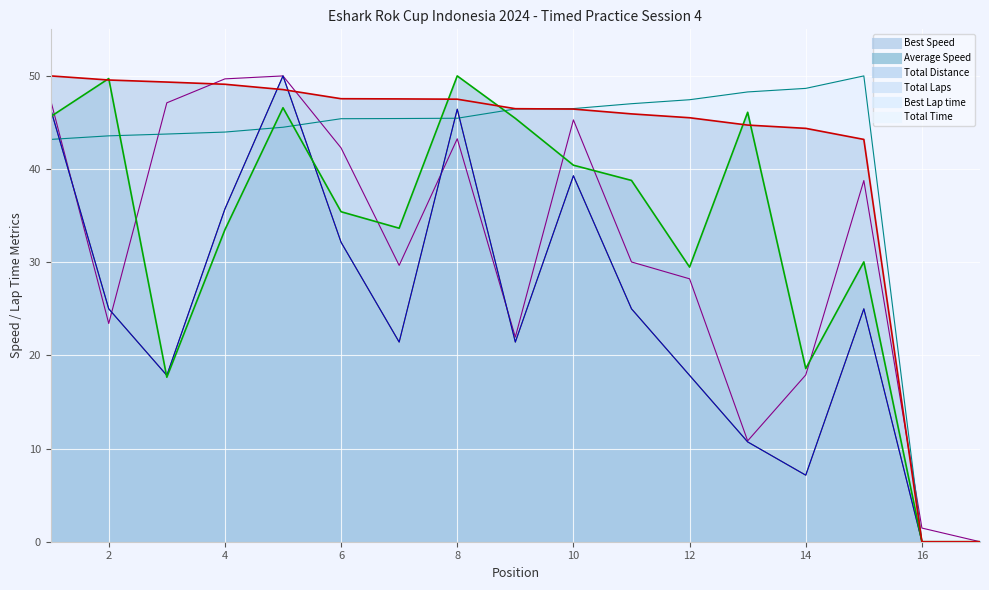

Which series has the widest spread of values?

Total Laps